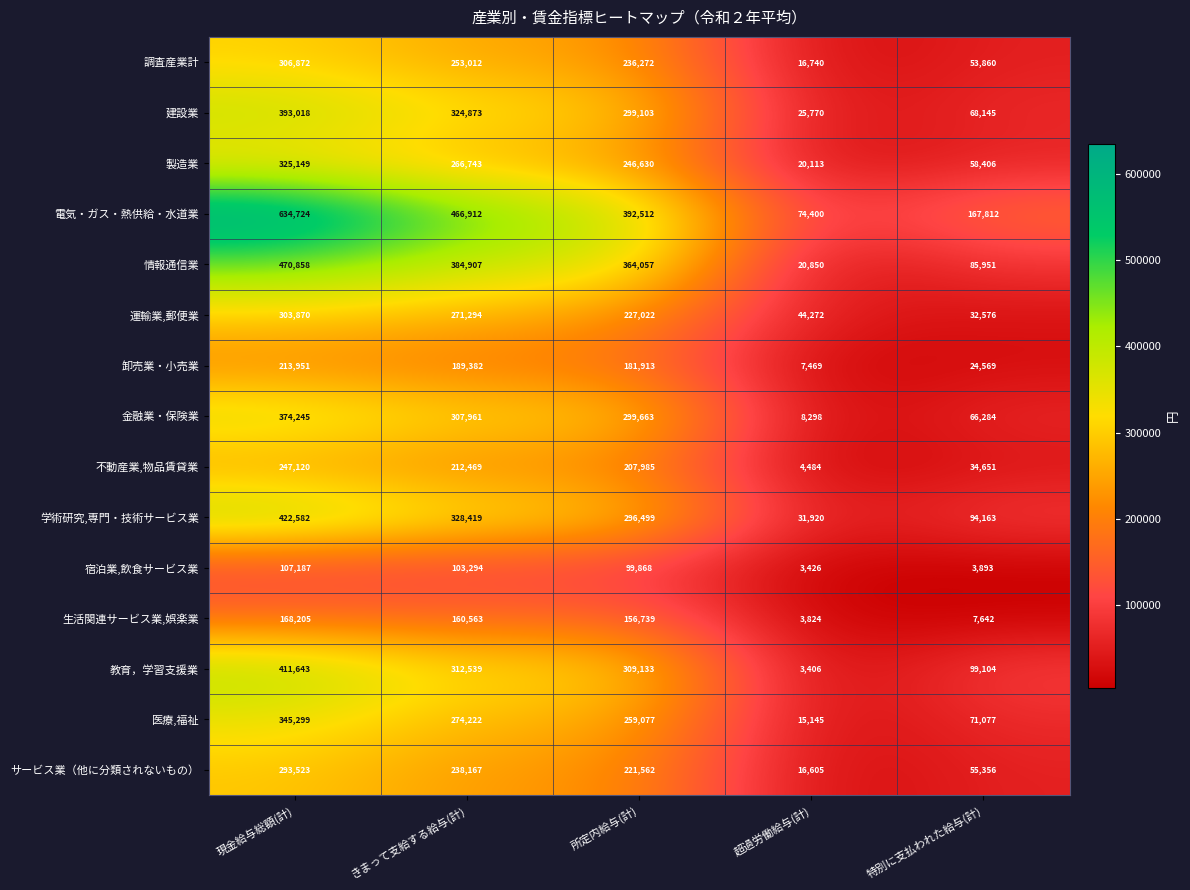

Which series has the largest total across all categories?

電気・ガス・熱供給・水道業